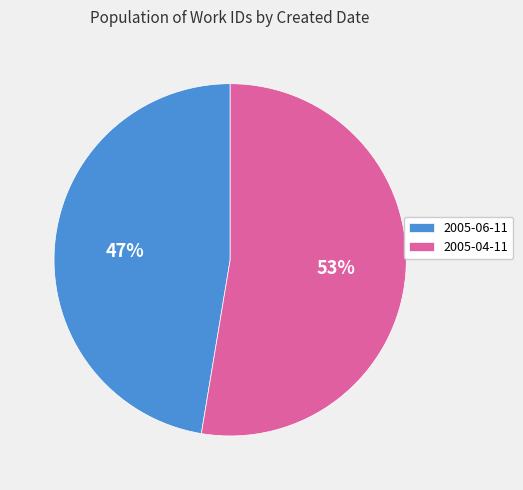

Which category has the biggest portion of the pie?

2005-04-11